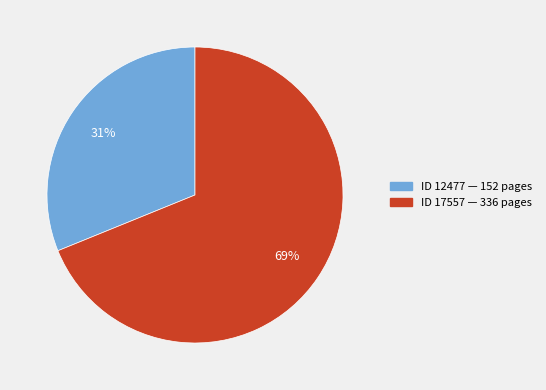

To the nearest percent, what is the difference between the largest and smallest slice percentages?

38%